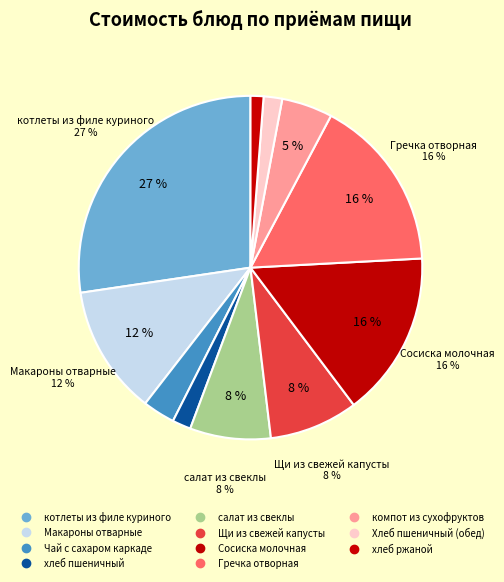

What is the largest slice in the pie chart?

котлеты из филе куриного